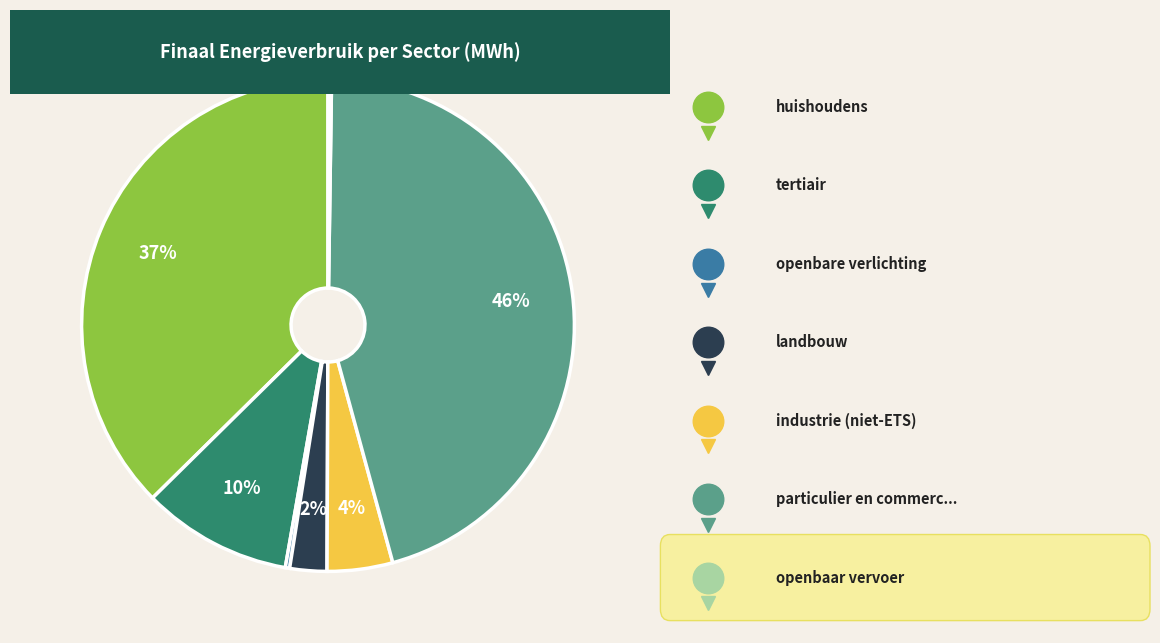

To the nearest percent, what is the average slice percentage?

14%